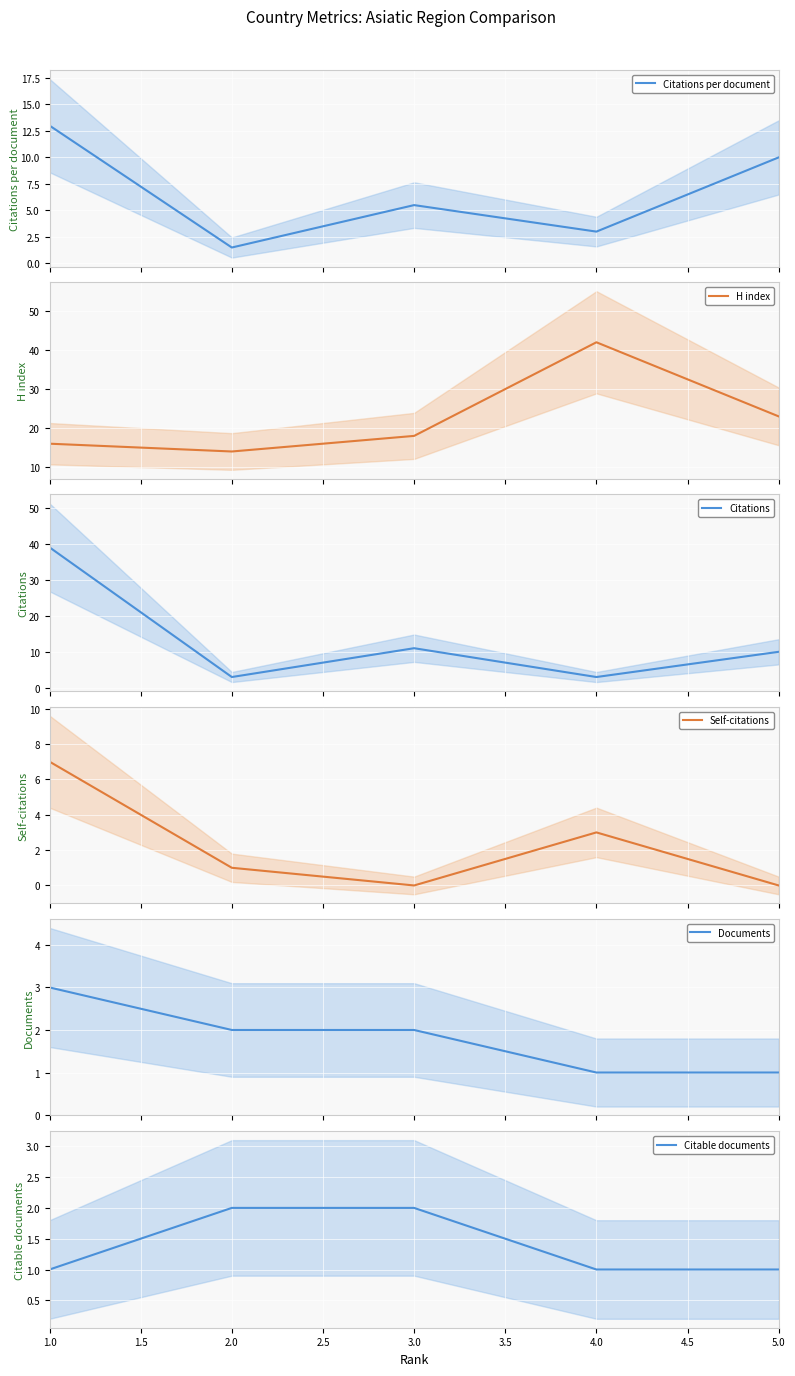

True or false: H index and Documents cross at least once.

False